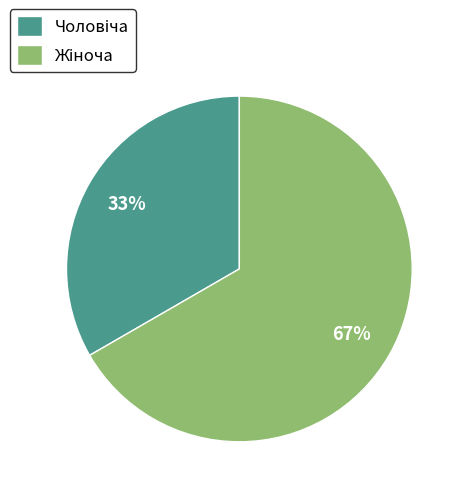

Is there any slice that represents more than half of the pie?

Yes